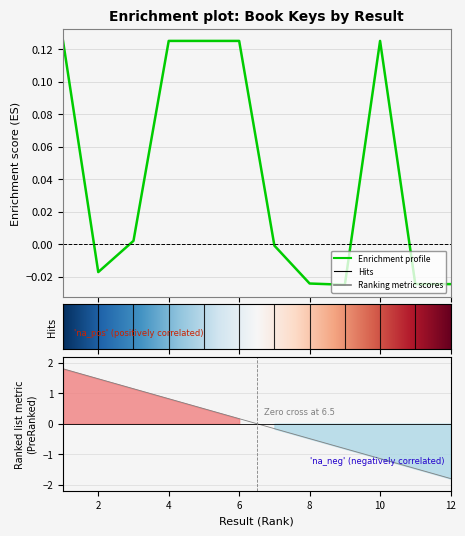

Which label corresponds to the smallest value in the chart?

9